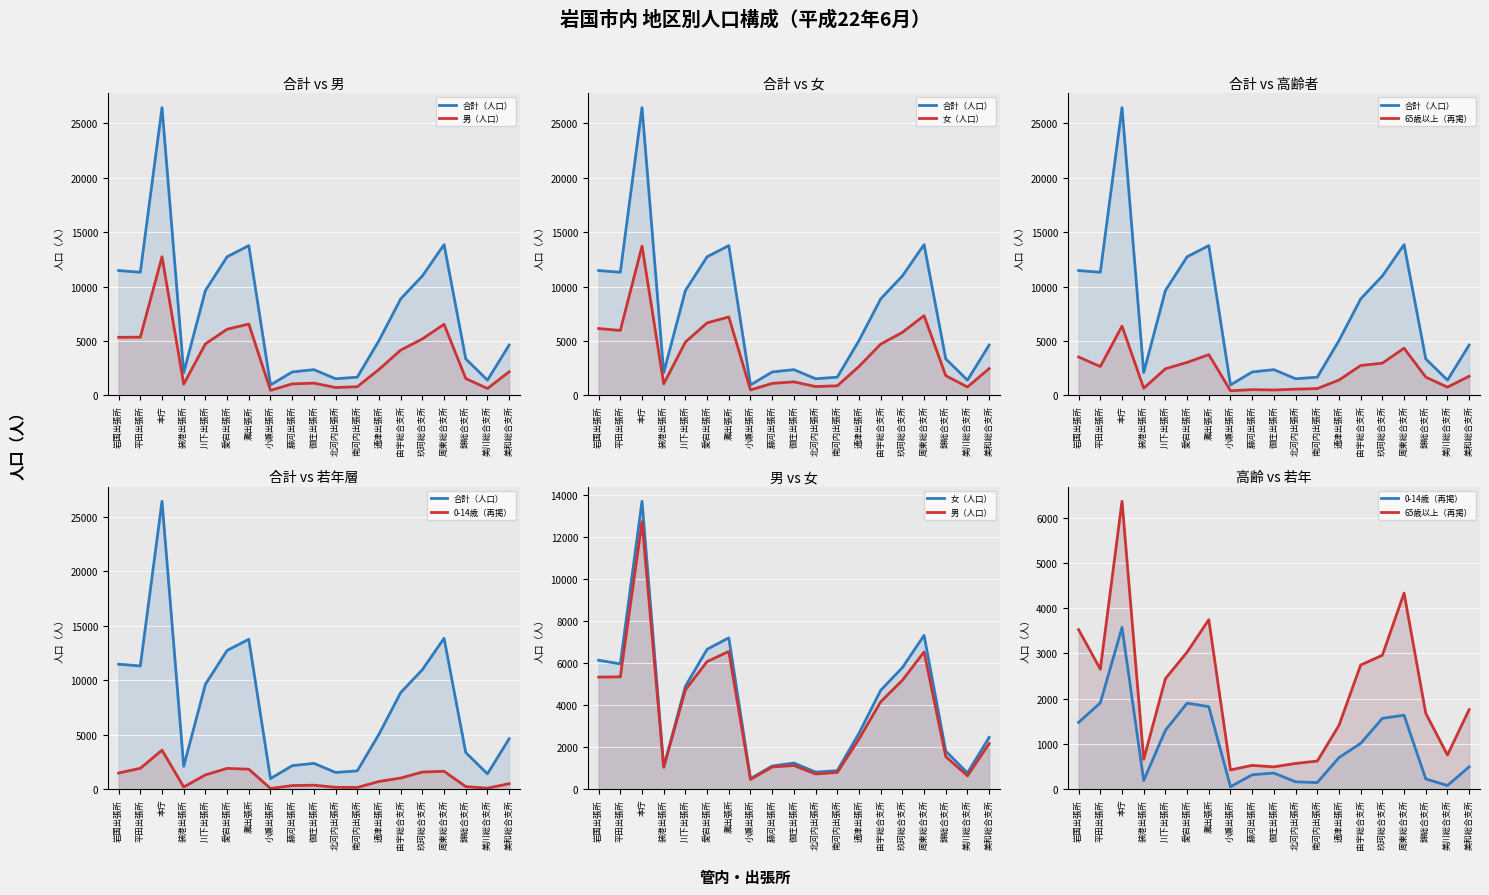

What is the value of the 女（人口）（線） point at the 12th from the left?

877